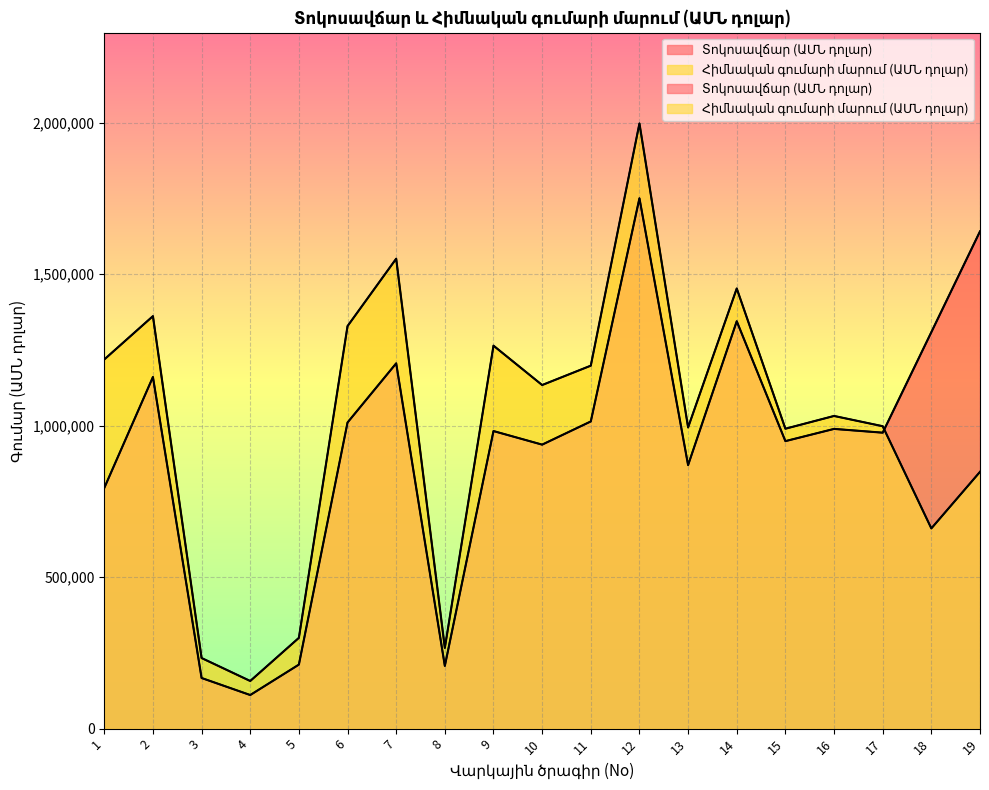

What is the difference between the Տոկոսավճար (ԱՄՆ դոլար) values at 3 and 16?

822359.9